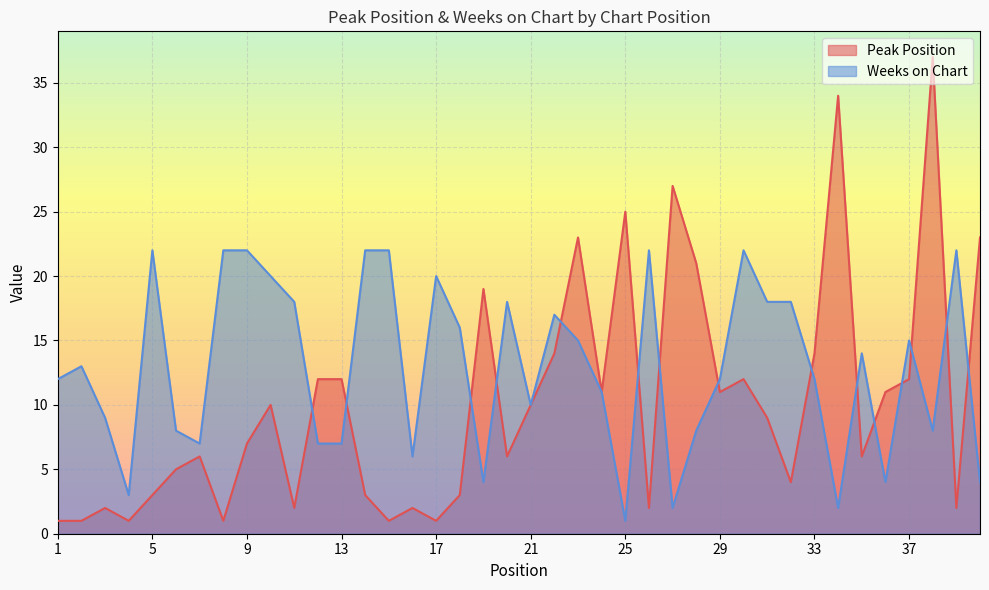

In Weeks on Chart, how many points are lower than both neighbors (excluding endpoints)?

10